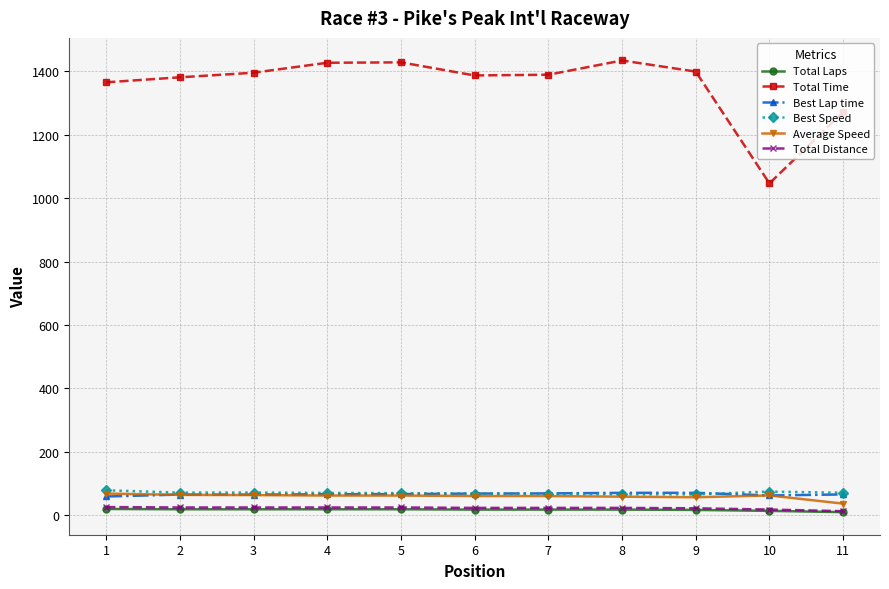

Which series has the largest range (max minus min)?

Total Time